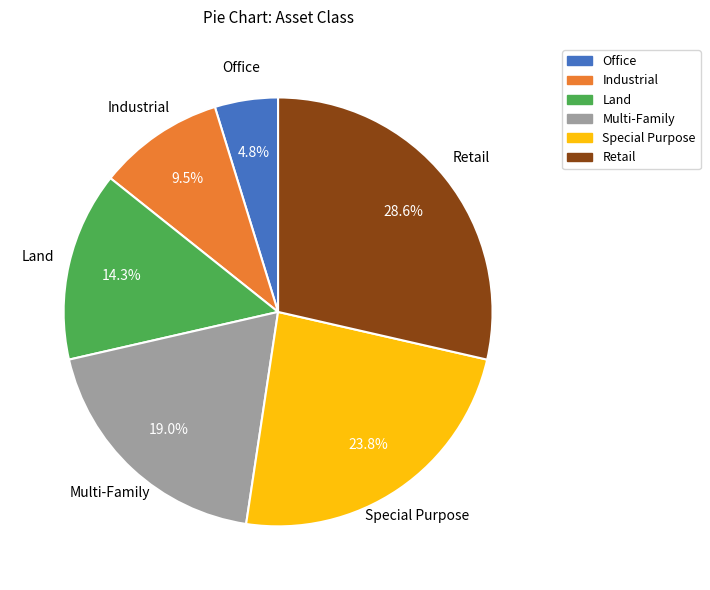

Which slice is the smallest?

Office